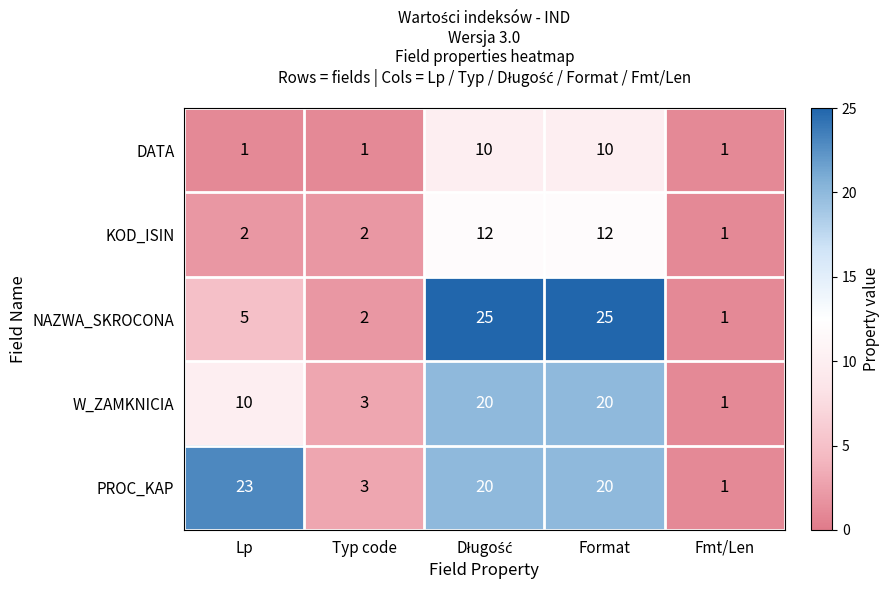

Where is W_ZAMKNICIA nearest to the value 10?

Lp